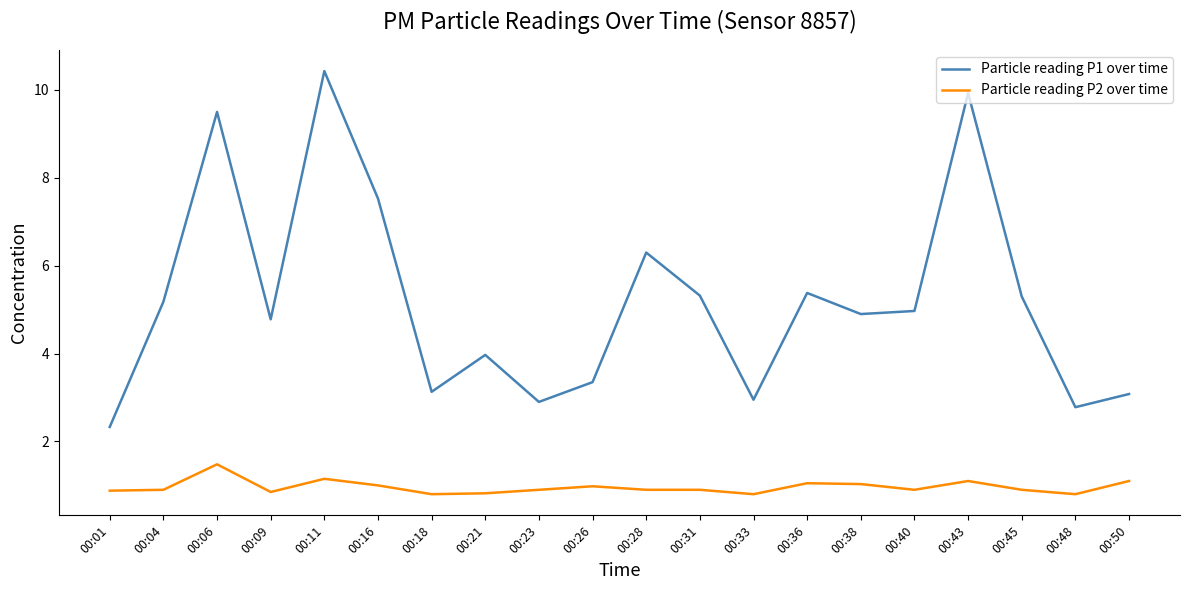

At which label does Particle reading P1 over time reach its minimum?

00:01